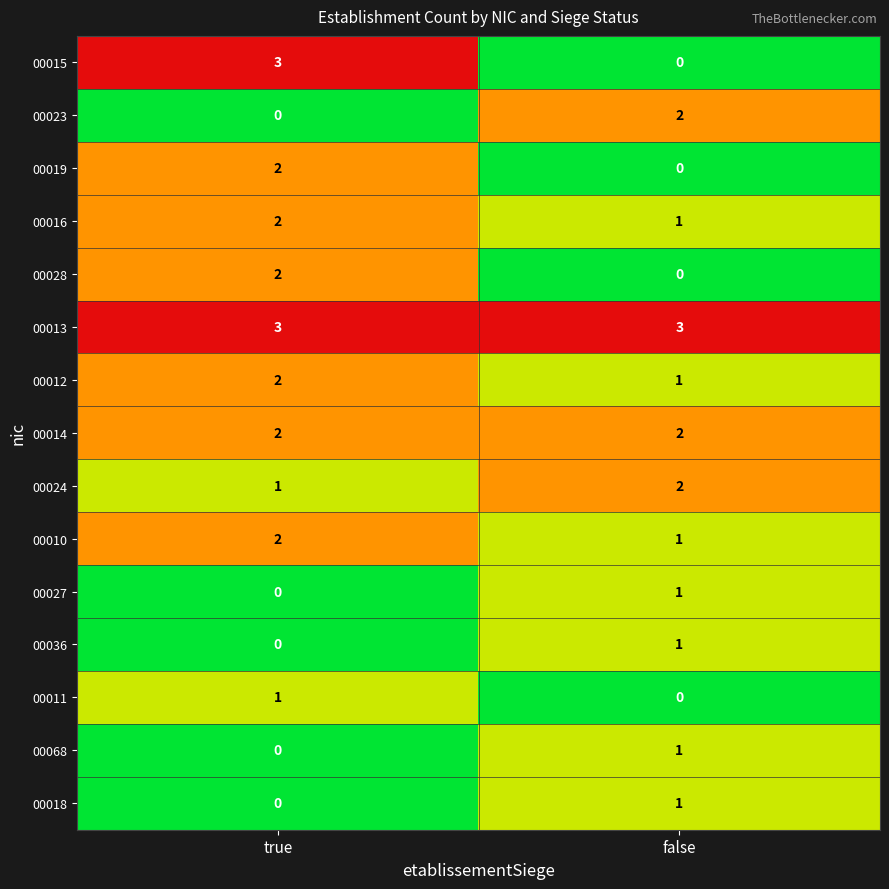

Which series has the largest total across all categories?

00013